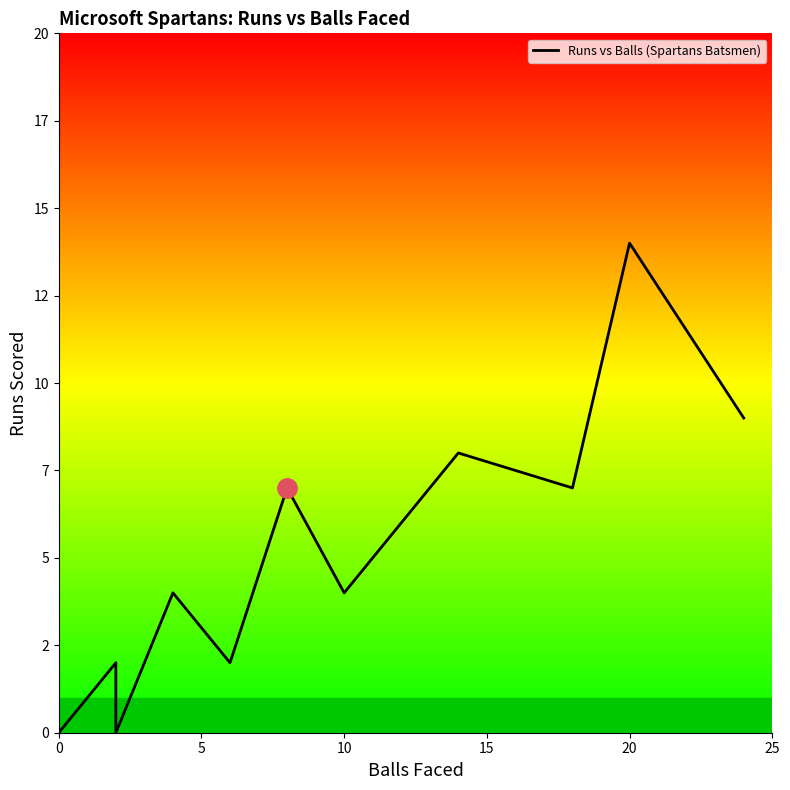

Reading left to right, extract all data points from this chart.

0	2	0	4	2	7	4	8	7	14	9